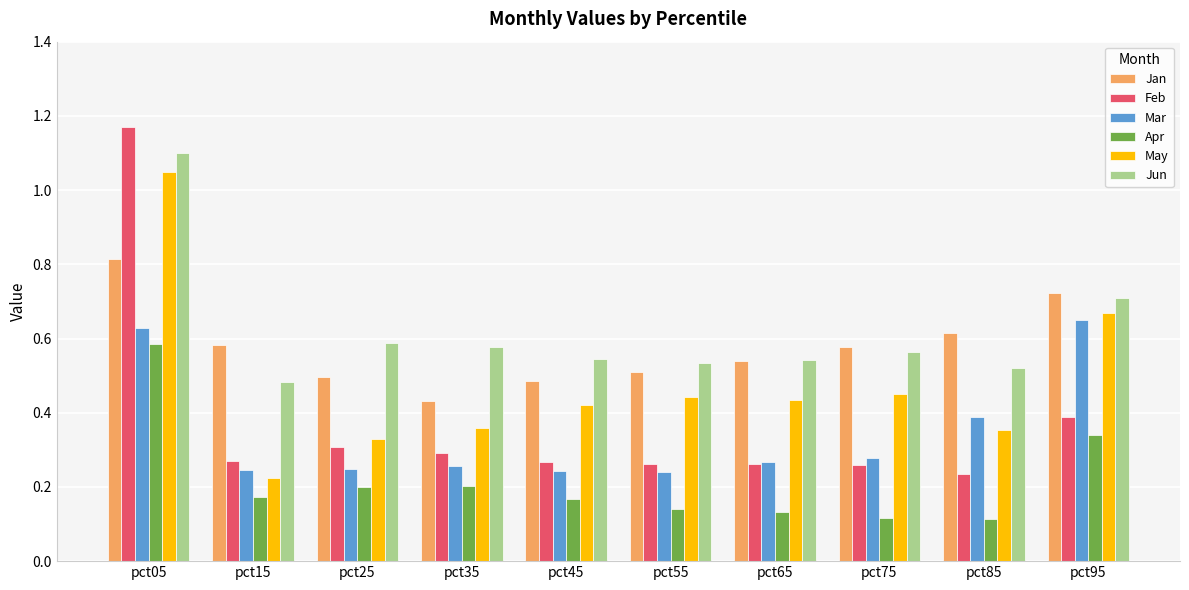

What is the total value across all series at pct15?

2.0